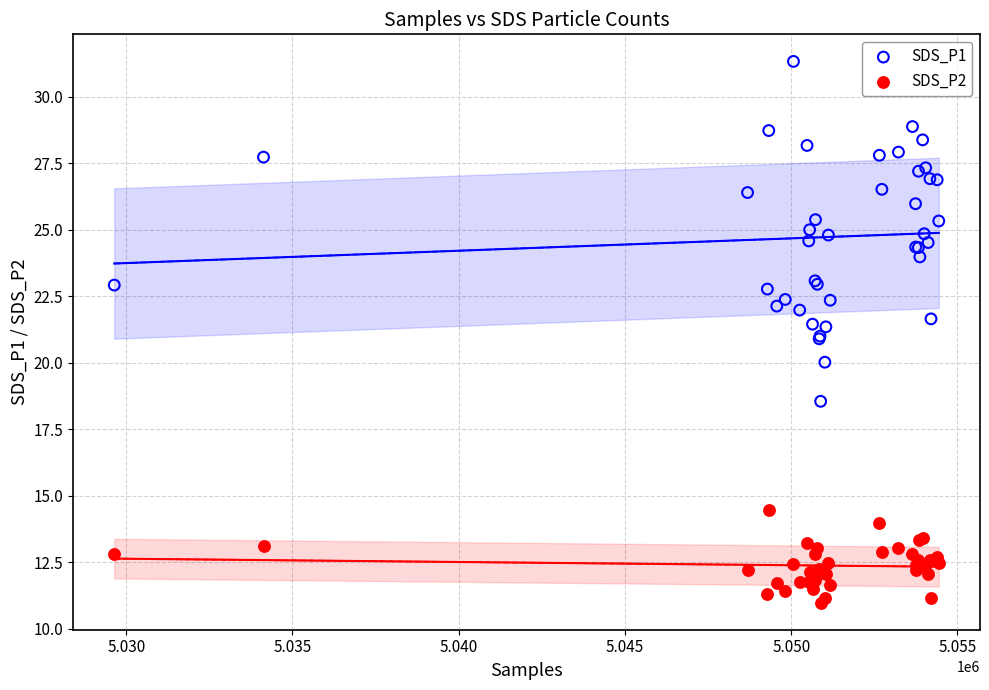

Which series has the widest spread of Y values?

SDS_P1